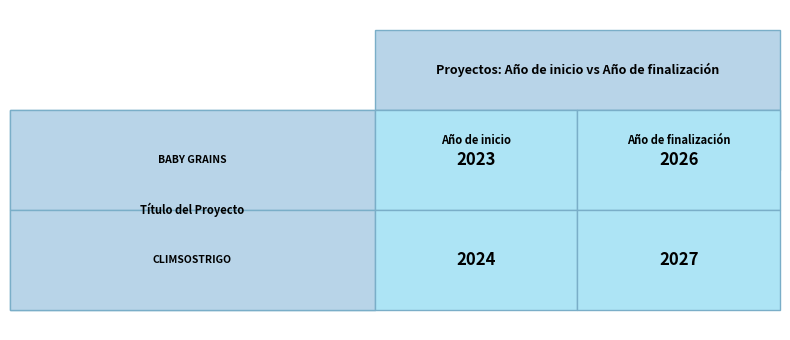

Which has a higher value, 0 or 1?

1